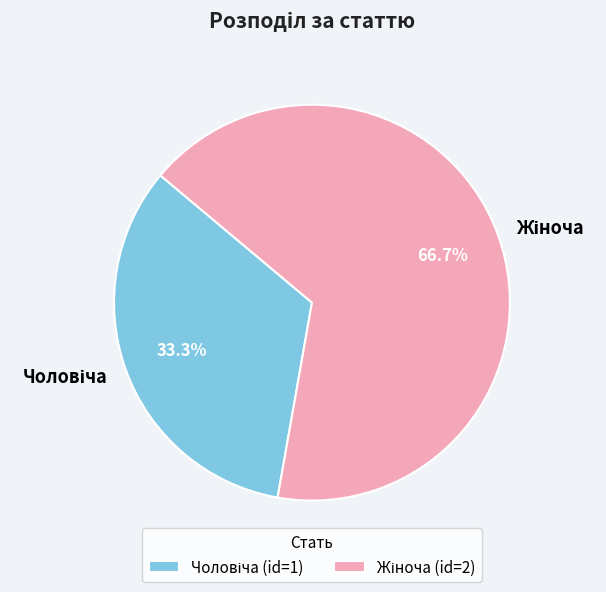

How many segments does this pie chart have?

2